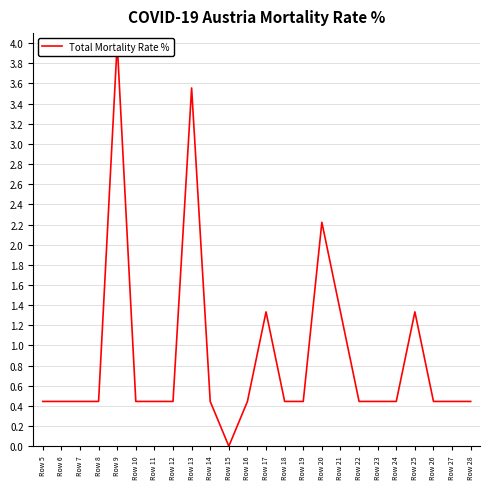

Reading left to right, what are all the values shown in this chart?

0.4	0.4	0.4	0.4	4.0	0.4	0.4	0.4	3.6	0.4	0.0	0.4	1.3	0.4	0.4	2.2	1.3	0.4	0.4	0.4	1.3	0.4	0.4	0.4